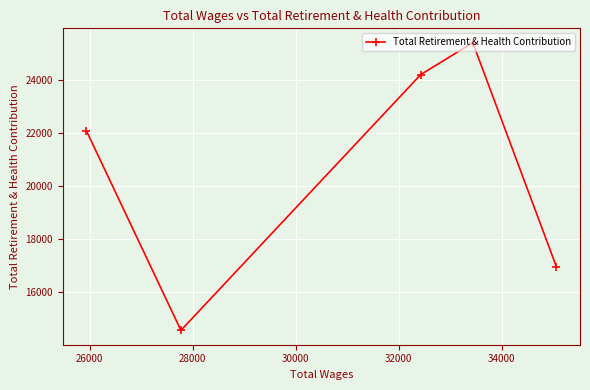

Reading left to right, transcribe all the data shown in this chart.

22090	14557	24198	25403	16948